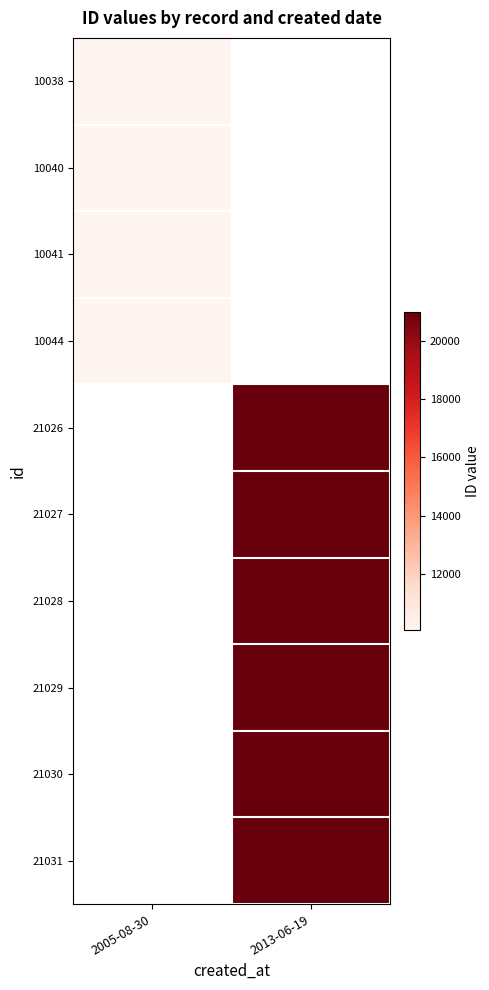

The 10041 series shows 10041.0 at 2005-08-30. True or false?

True